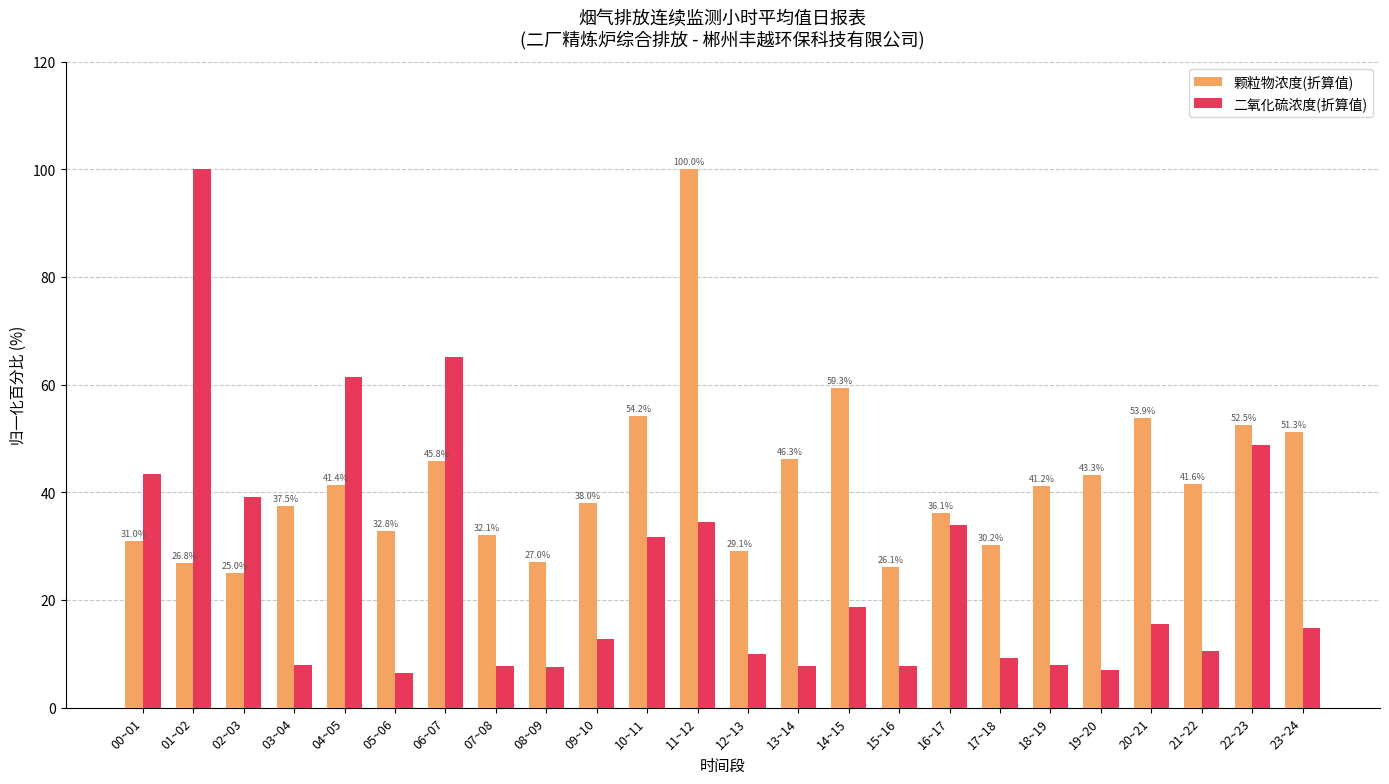

At which label is 二氧化硫浓度(折算值) closest to 53?

22~23